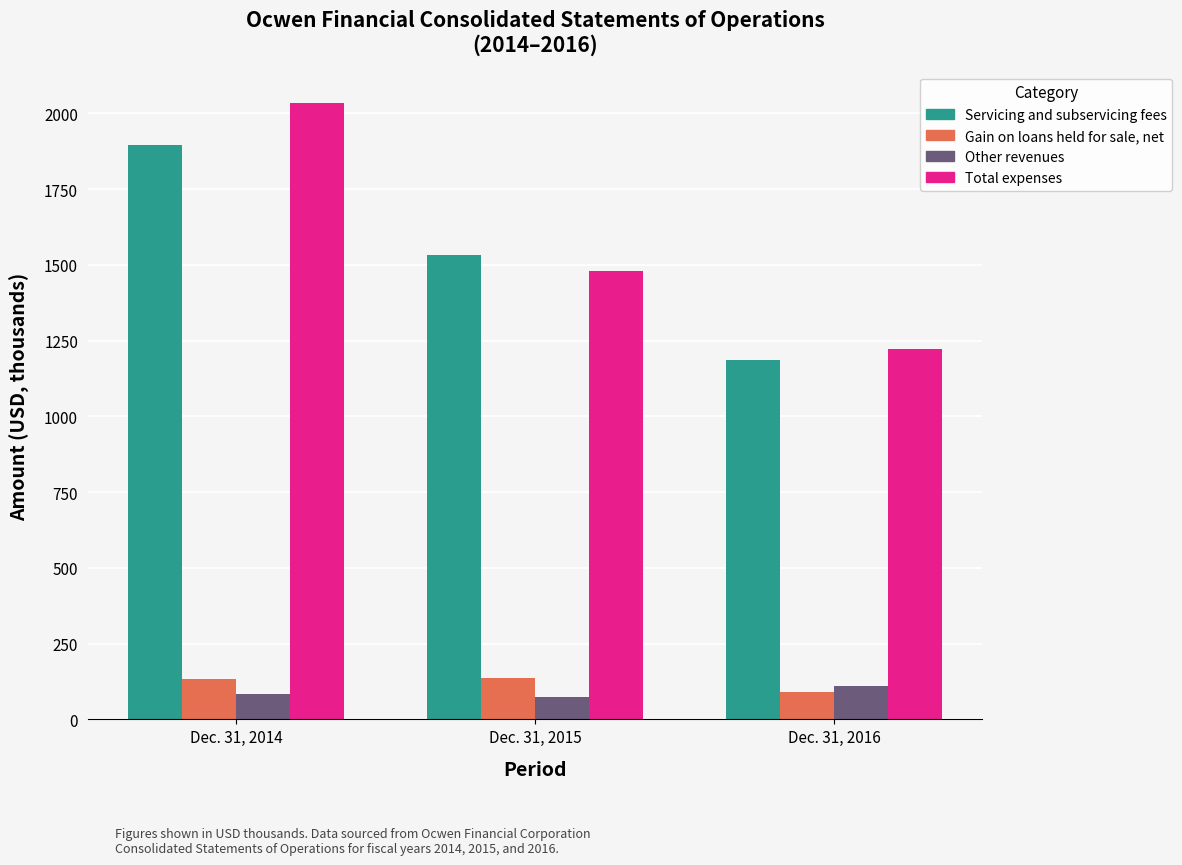

Which category has the highest value across all series?

Dec. 31, 2014